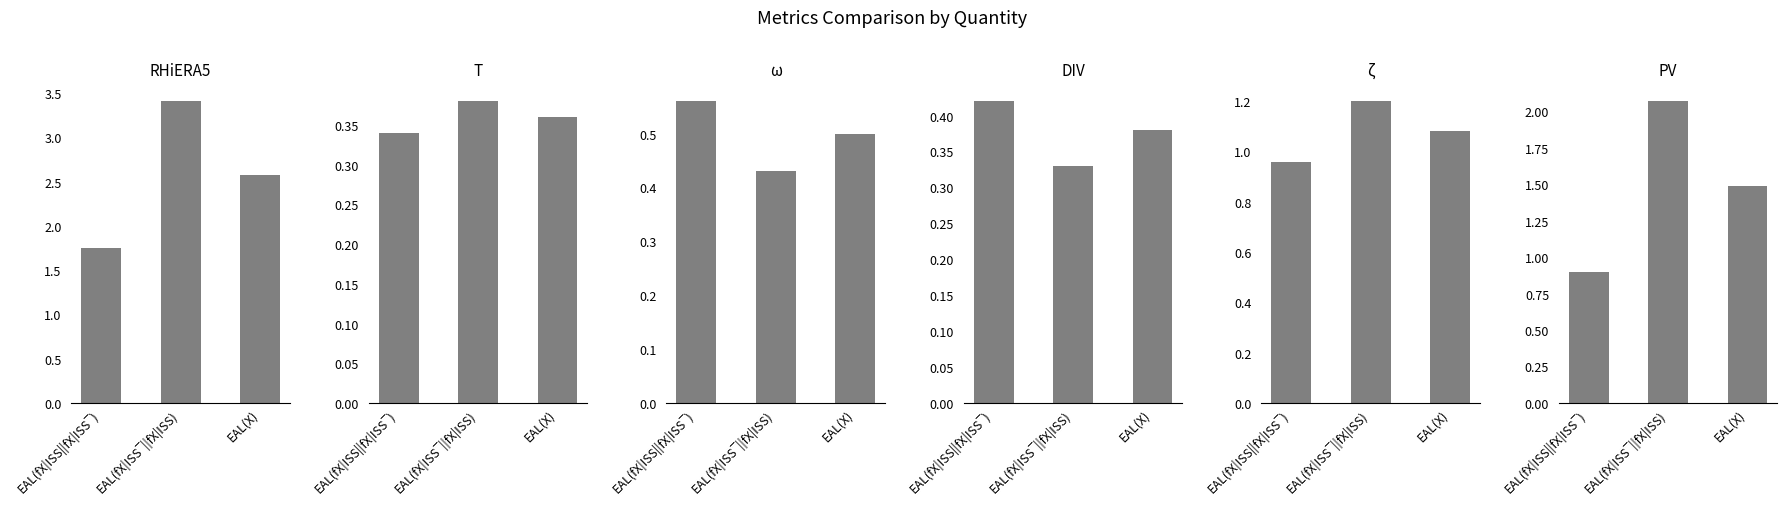

What is the total value across all series at EAL(fX|ISS||fX|ISS‾)?

4.9